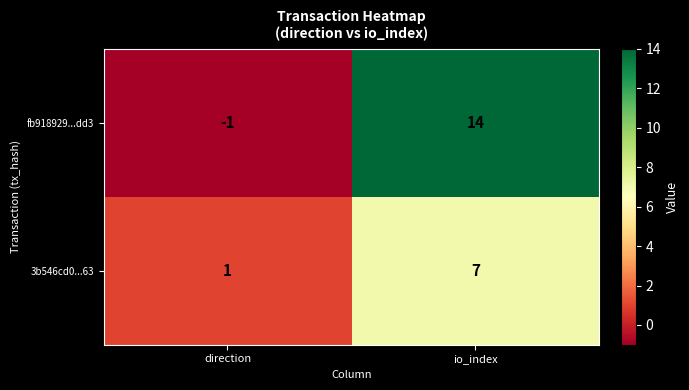

What is the smallest value displayed?

-1